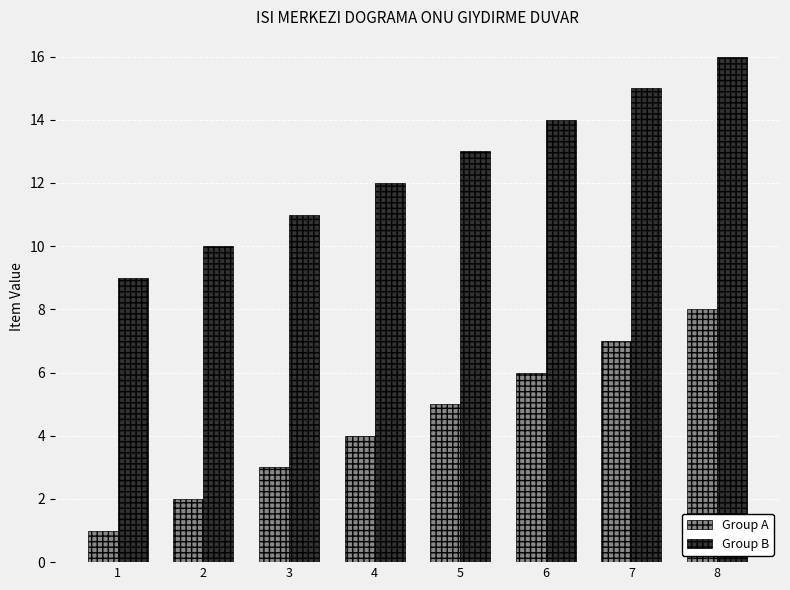

Rank the categories by Group B value from highest to lowest.

8, 7, 6, 5, 4, 3, 2, 1